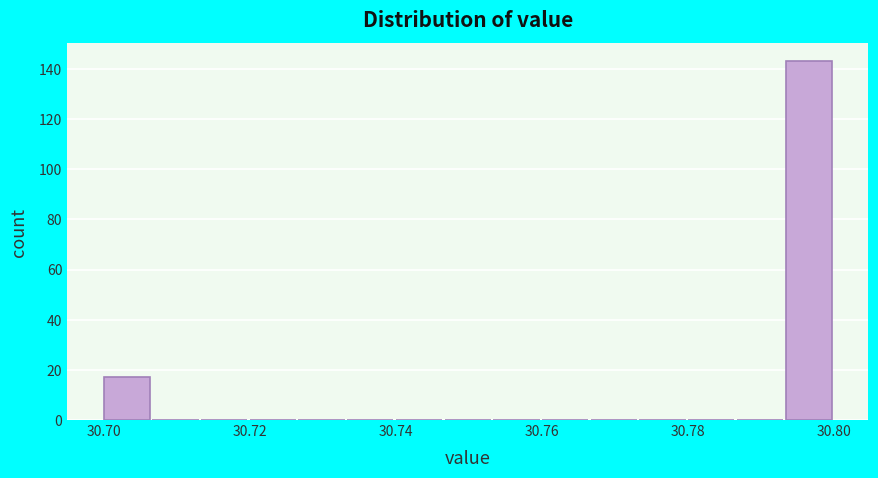

Around what value on the x-axis is the tallest bar? Give the approximate position of its centre, as read against the axis.

30.796